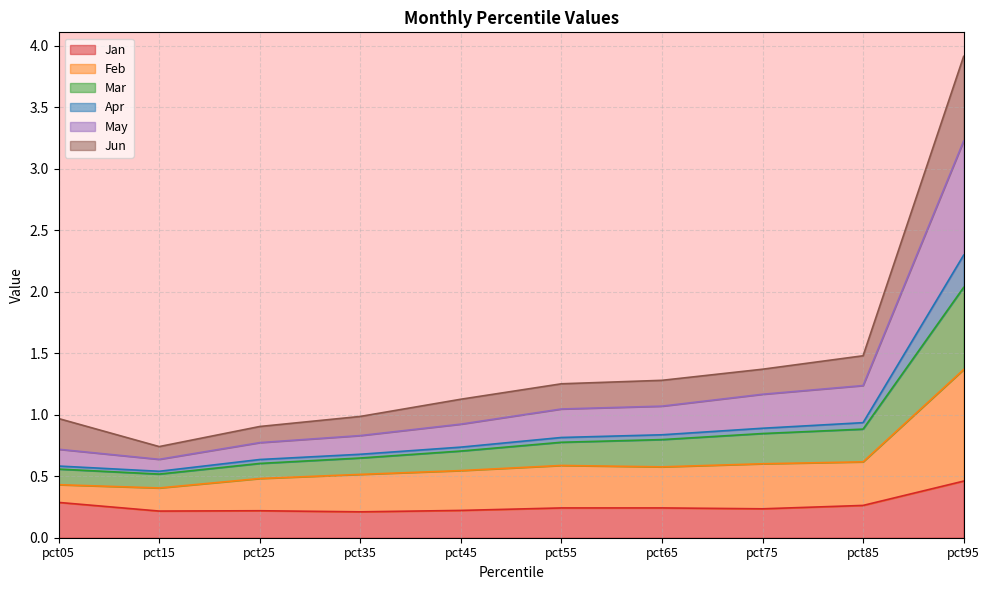

Which has a higher value, pct25 or pct95?

pct95